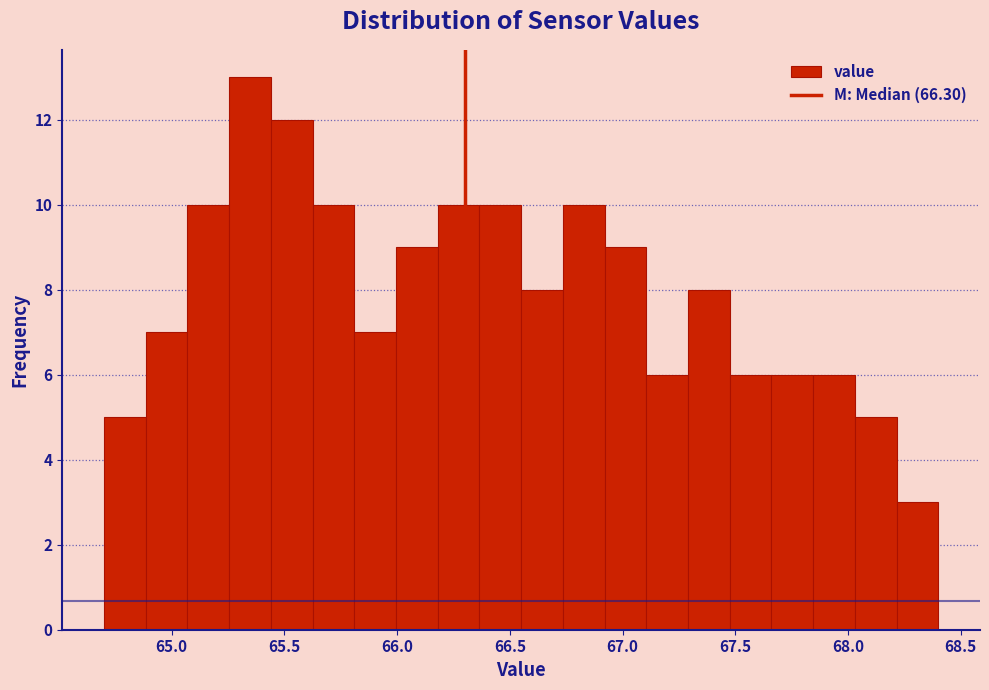

Read against the x-axis, roughly where is the centre of the tallest bar?

65.35